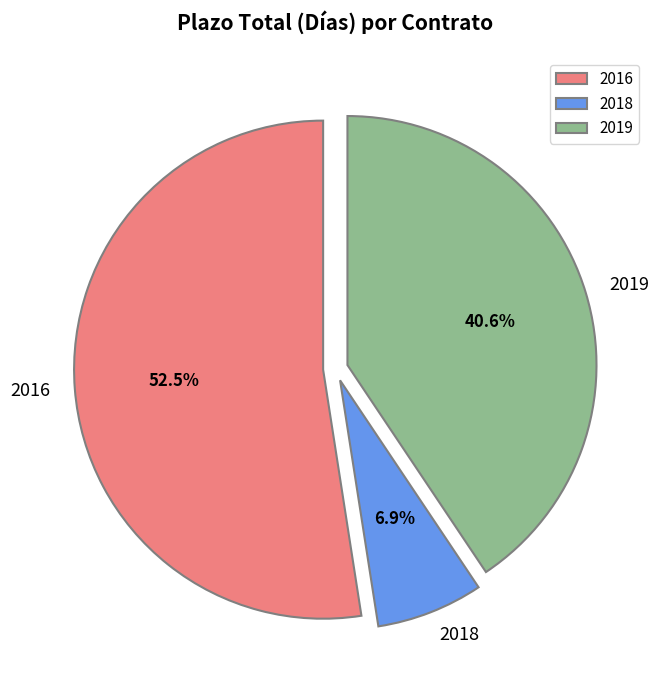

To the nearest percent, what is the average slice percentage?

33%